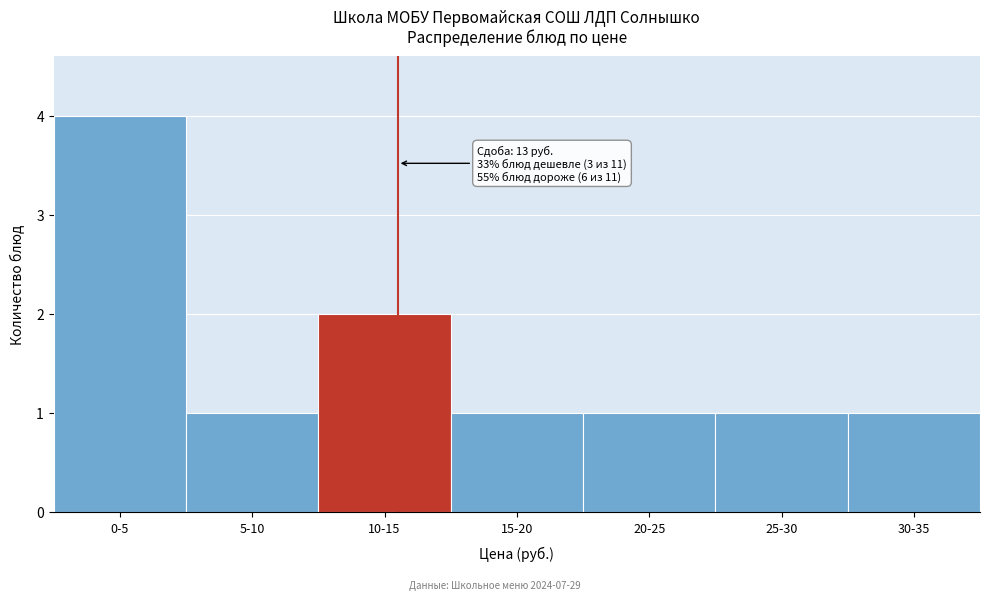

Reading right to left, what are all the values shown in this chart?

1	1	1	1	2	1	4